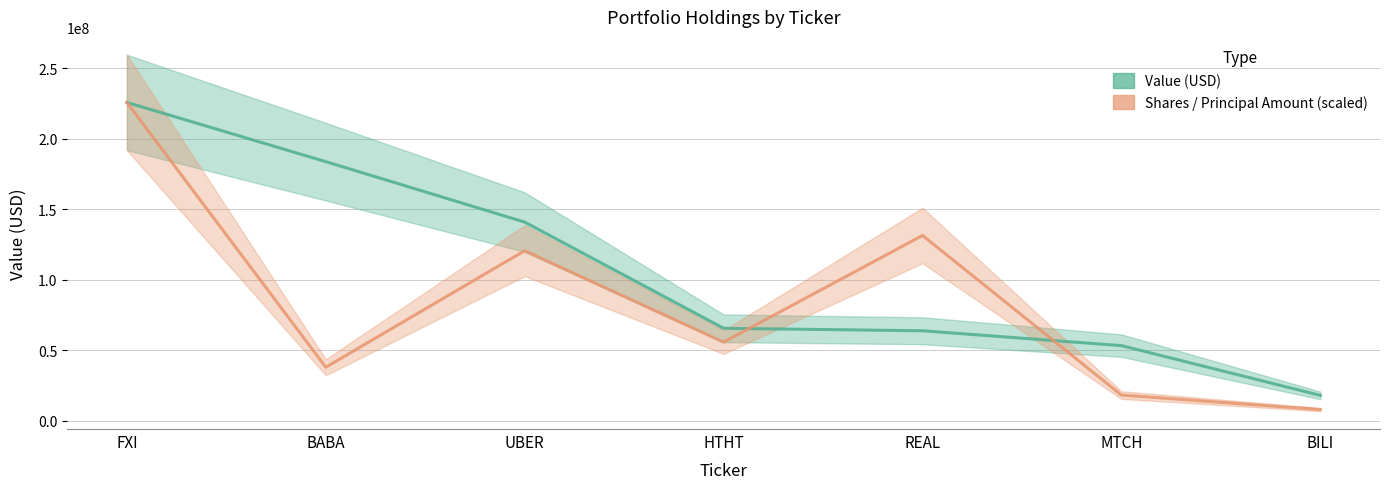

Reading left to right, transcribe all the data shown in this chart.

Value: 225834000.0	183781000.0	140862000.0	65475000.0	63717000.0	53166000.0	17832000.0
Shares or principal amount: 225834000.0	37821269.2	120576225.4	55647923.9	131375943.3	18057388.0	7771722.5